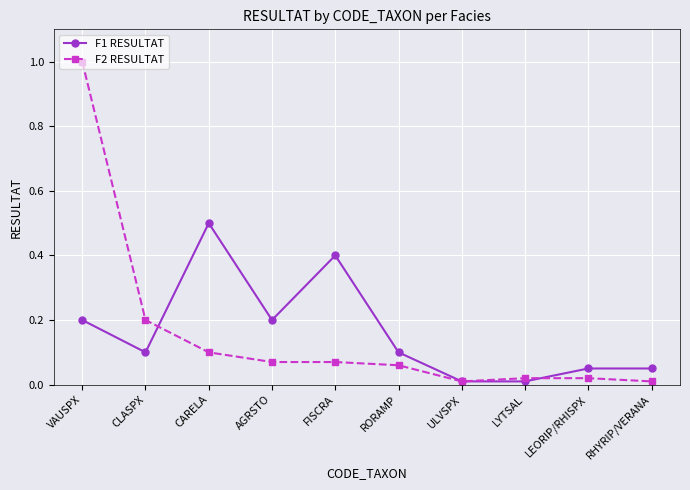

What is the difference between the highest and lowest values at VAUSPX?

0.8